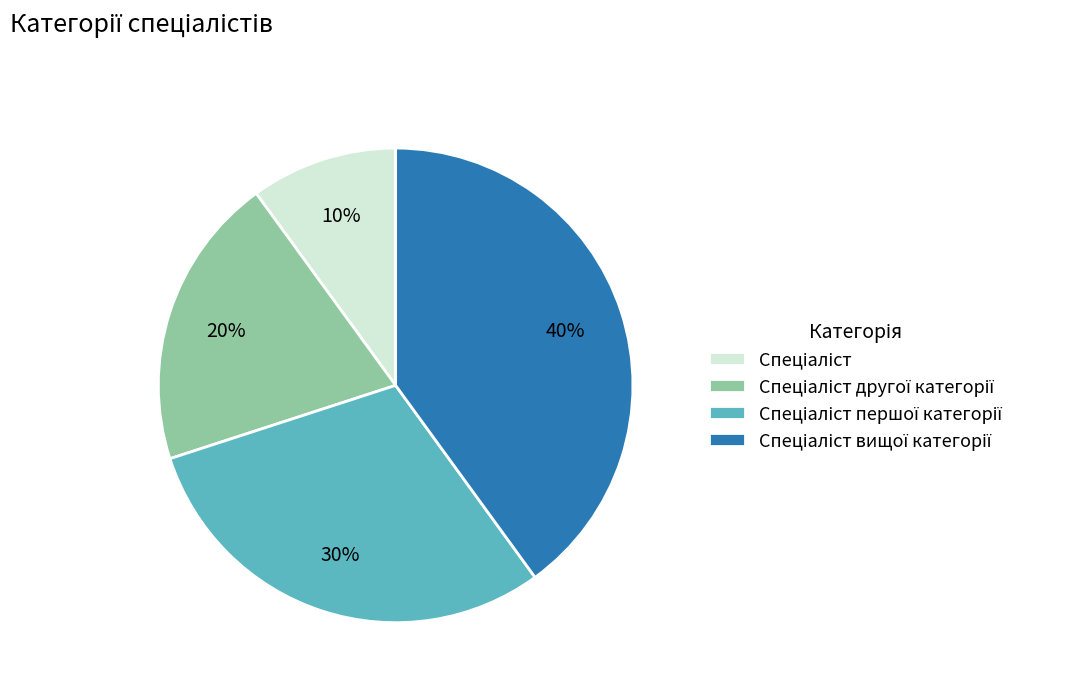

To the nearest percent, what is the difference between the largest and smallest slice percentages?

30%